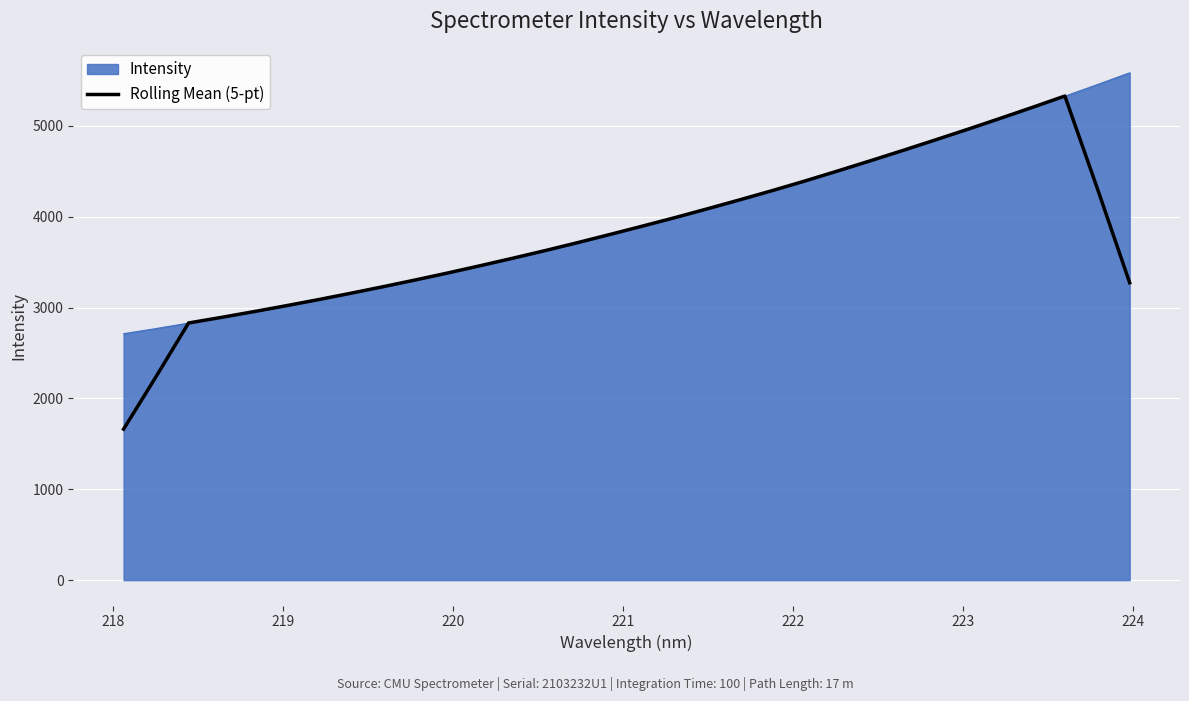

What is the maximum value for Intensity?

5584.4